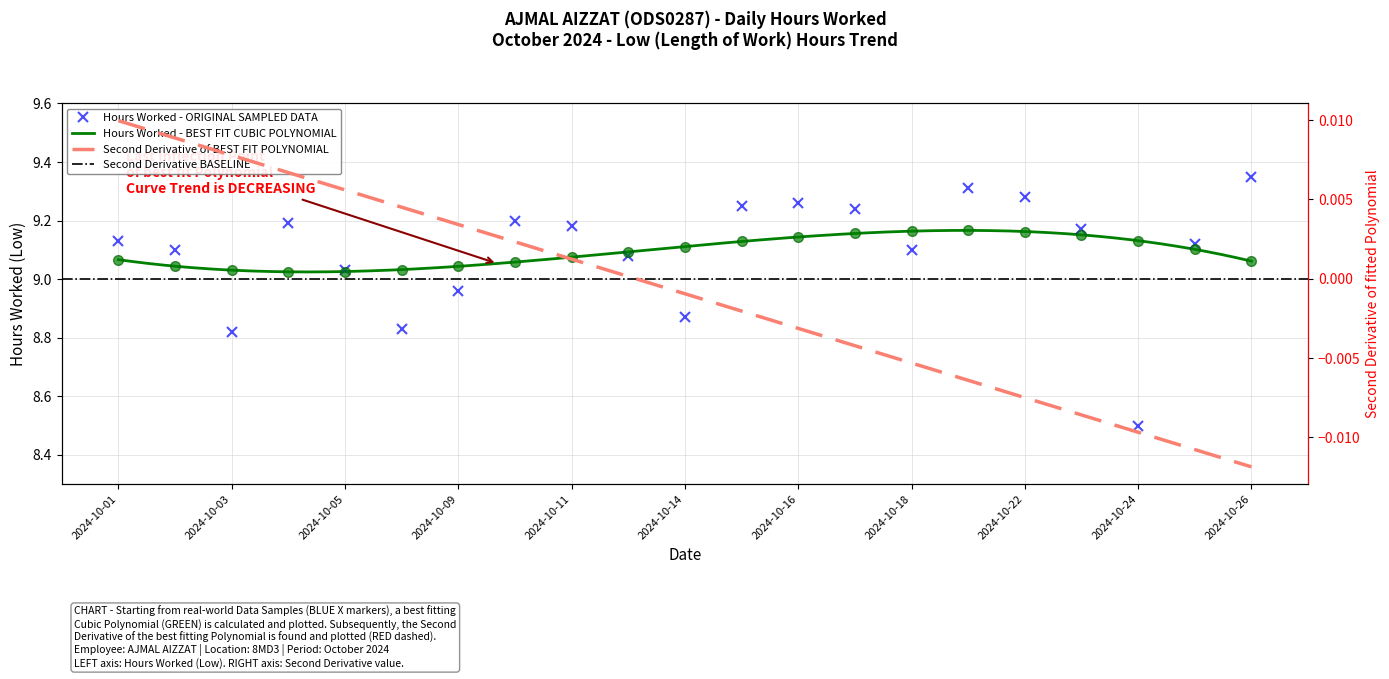

Which has a higher value, 10 or 12?

10